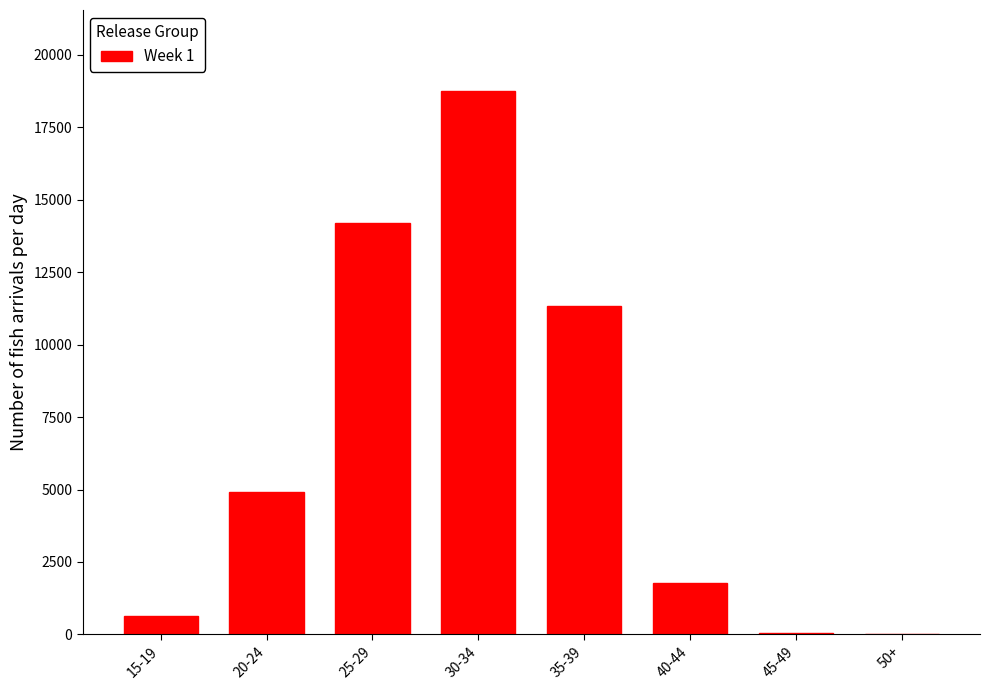

What is the maximum value shown in the chart?

18738